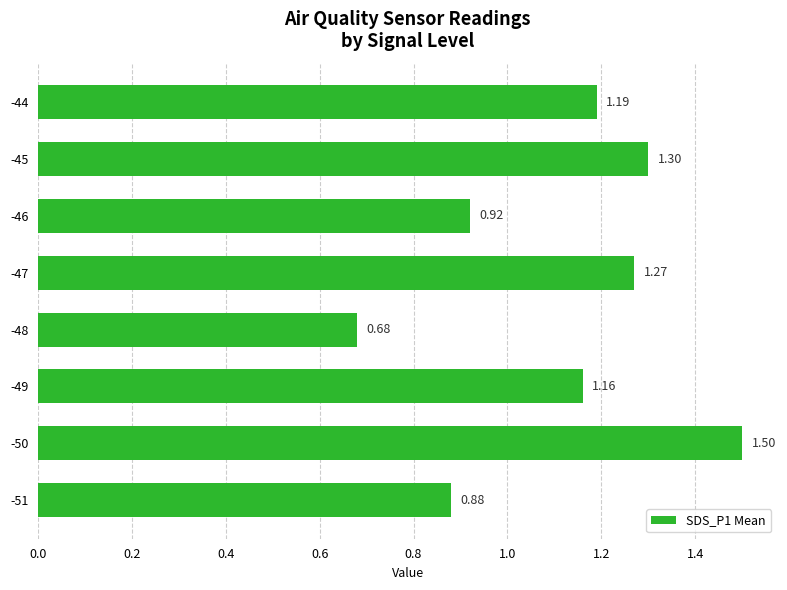

List the labels in order of value, largest first.

-50, -45, -47, -44, -49, -46, -51, -48